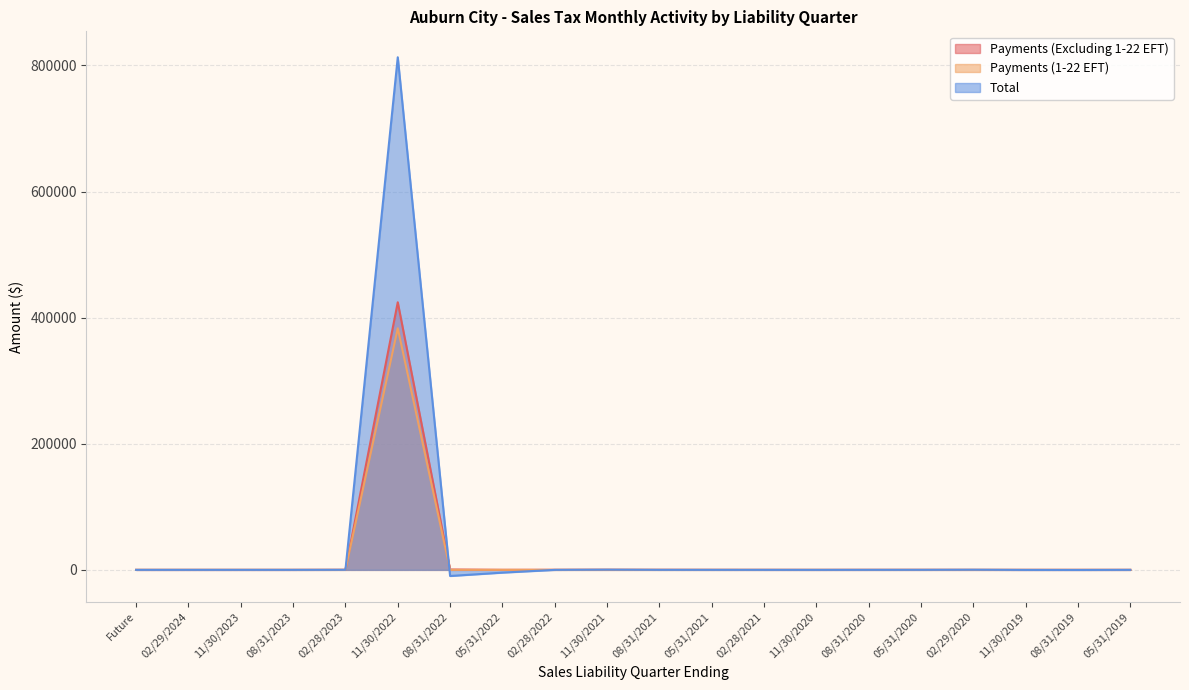

Which series has the widest spread of values?

Total